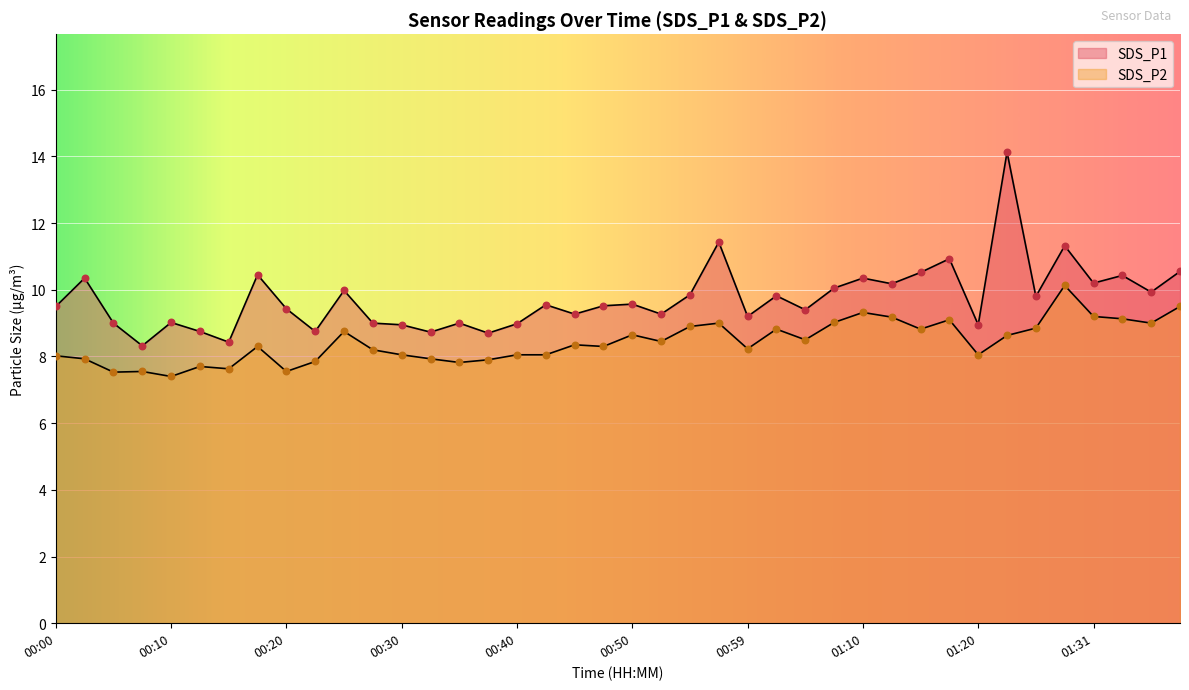

Which series reaches the maximum Y coordinate?

SDS_P1